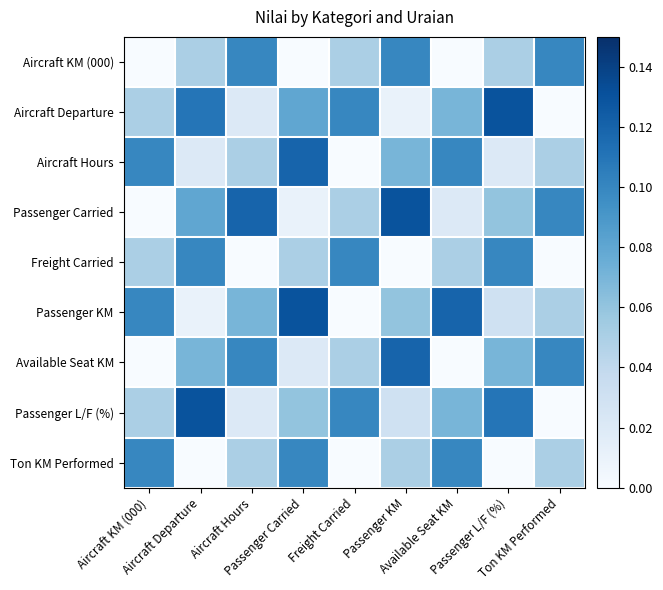

Between Passenger Carried and Aircraft Departure, which is larger?

Aircraft Departure